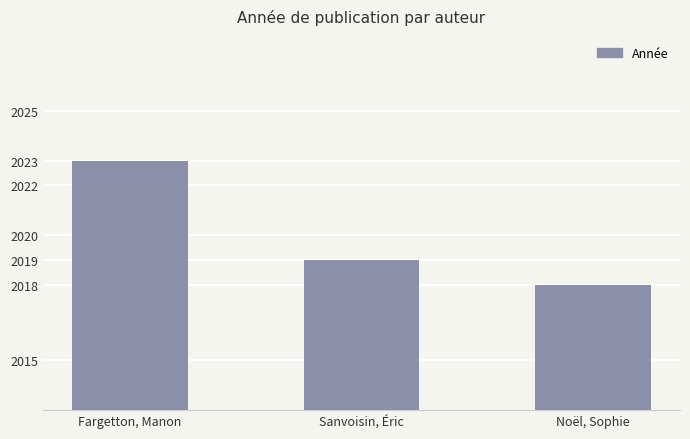

What is the sum of the values at Fargetton, Manon and Sanvoisin, Éric?

4042